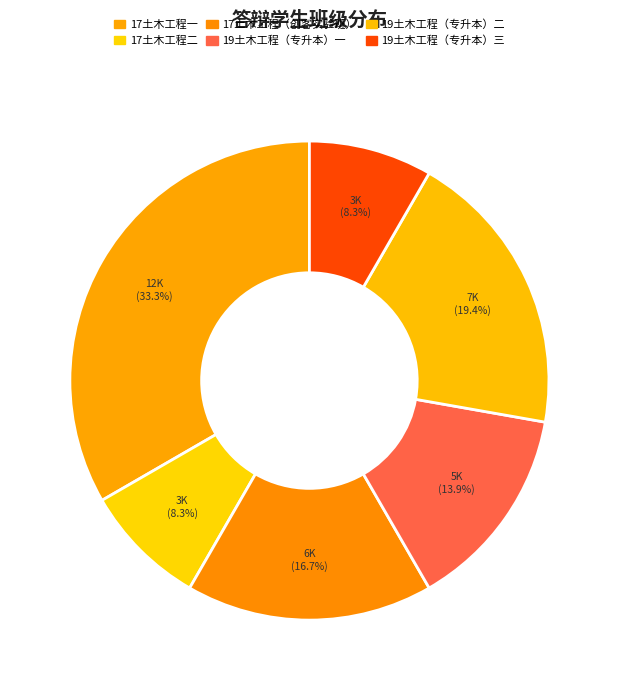

What percentage do 19土木工程（专升本）二 and 19土木工程（专升本）一 together represent?

33.3%